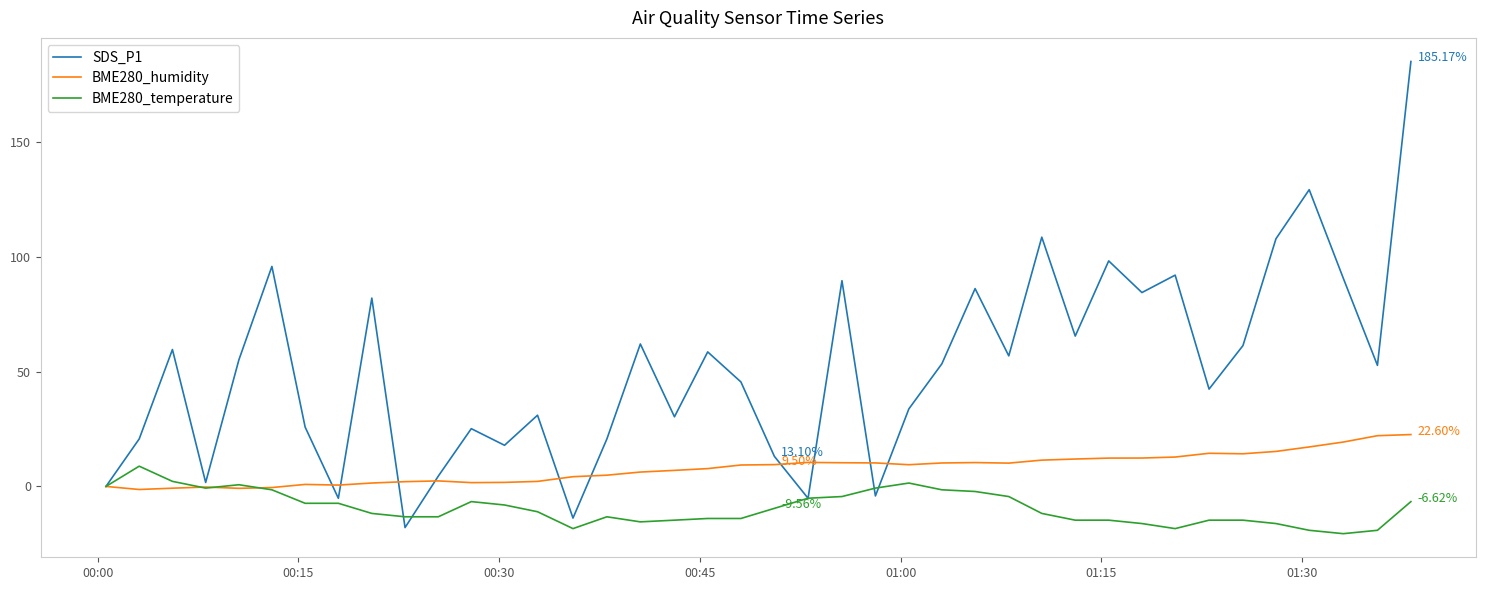

Which series has the largest total across all categories?

SDS_P1